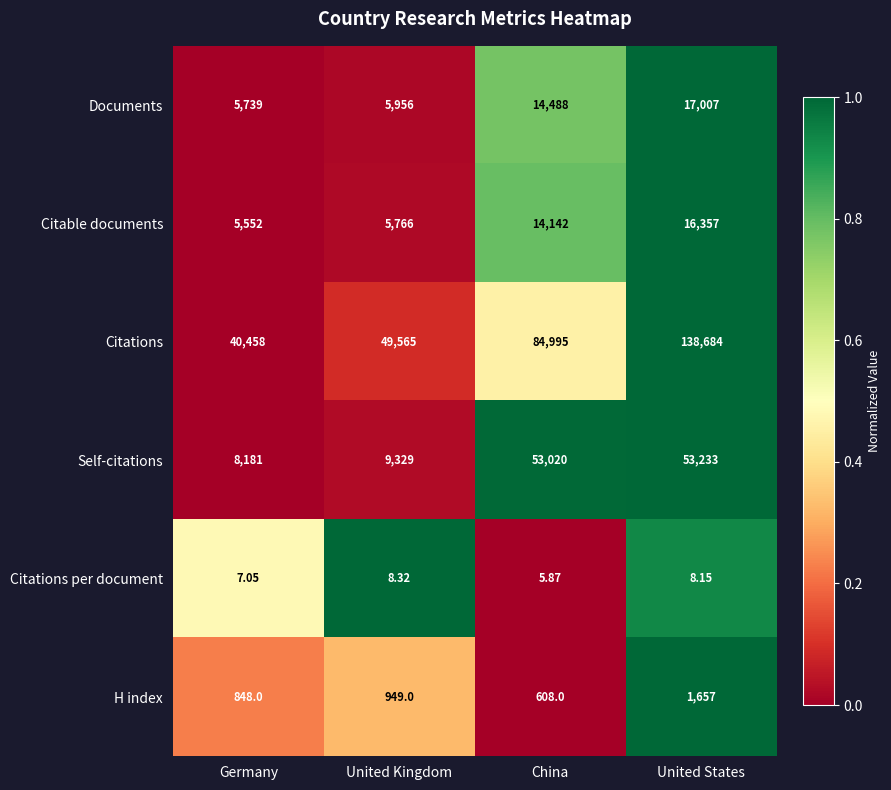

List the series in order of their peak value, highest first.

Citations, Self-citations, Documents, Citable documents, H index, Citations per document